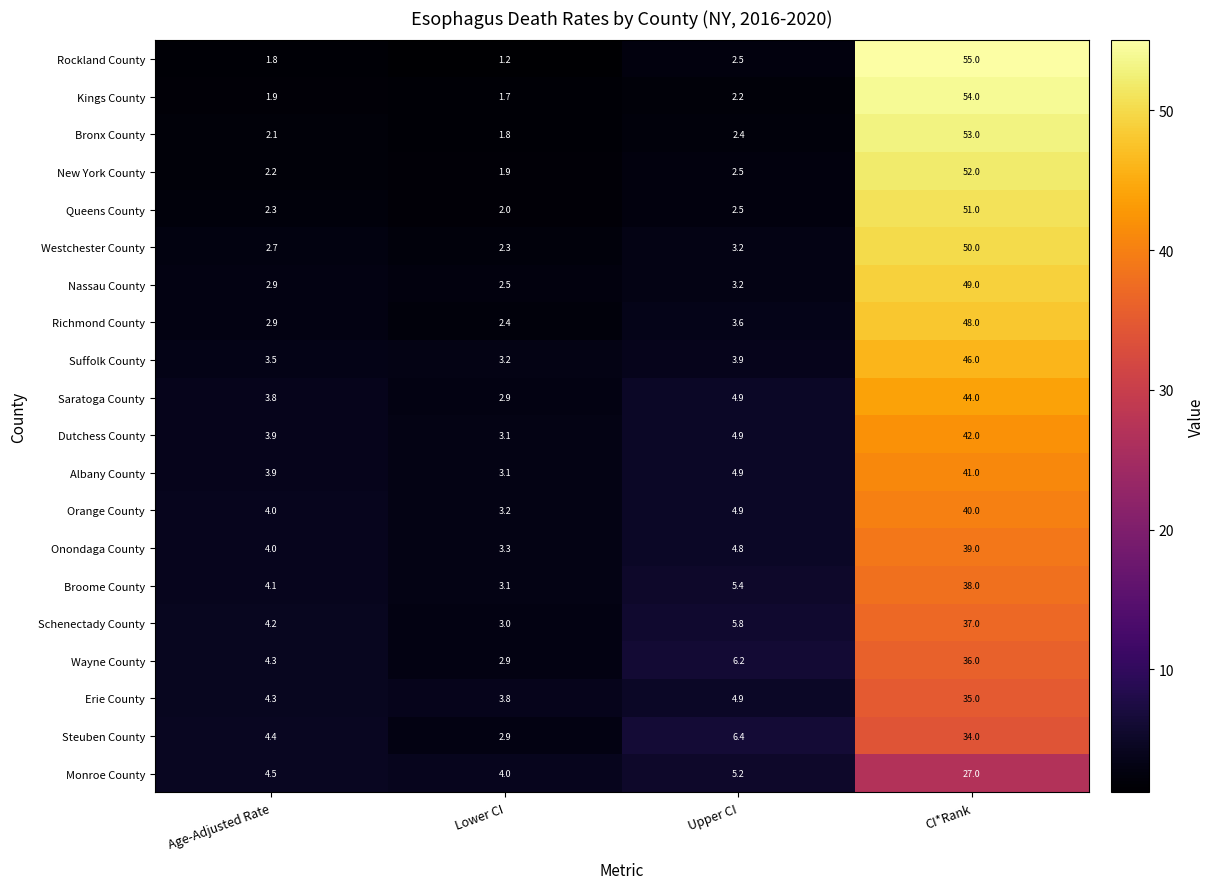

Which series has the widest spread of values?

Rockland County